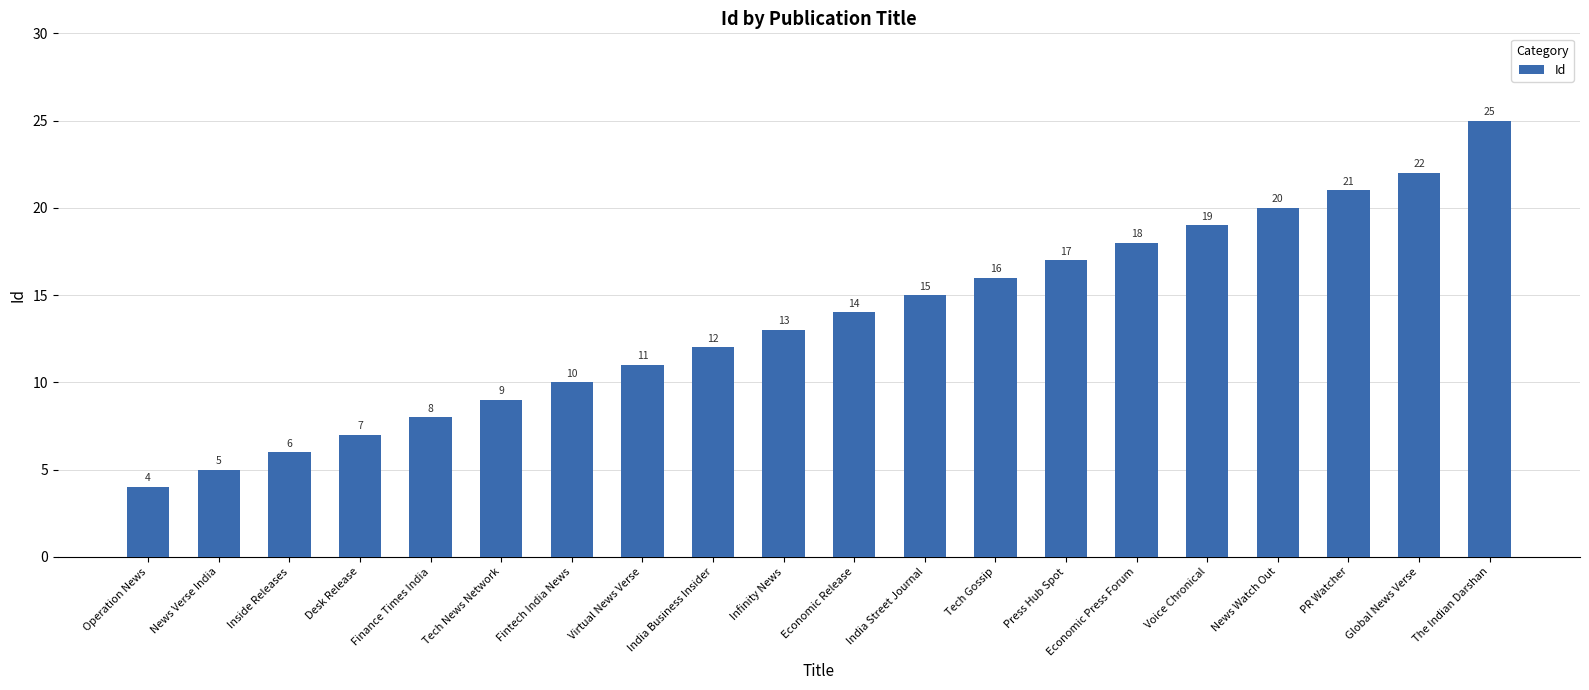

What is the average value?

14